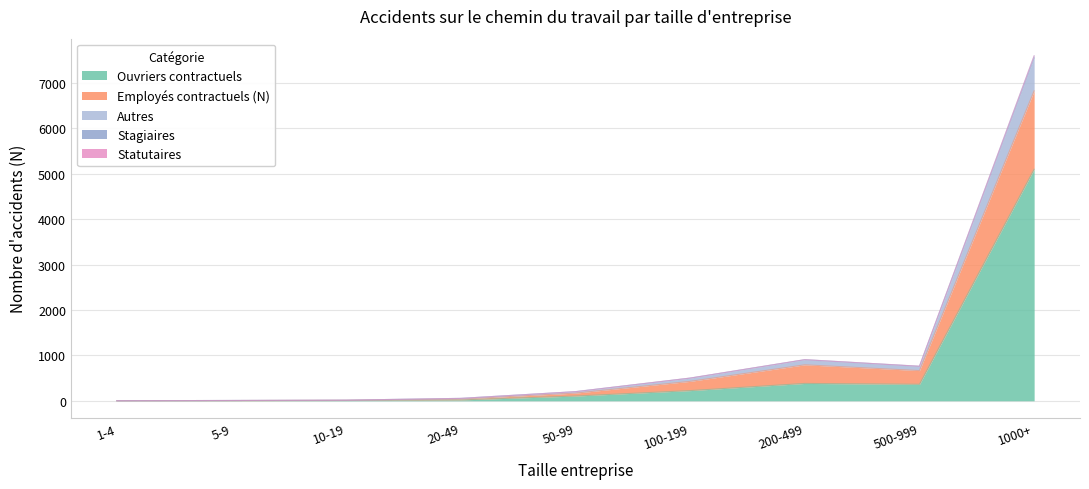

At which category does Autres reach its first local peak?

200-499